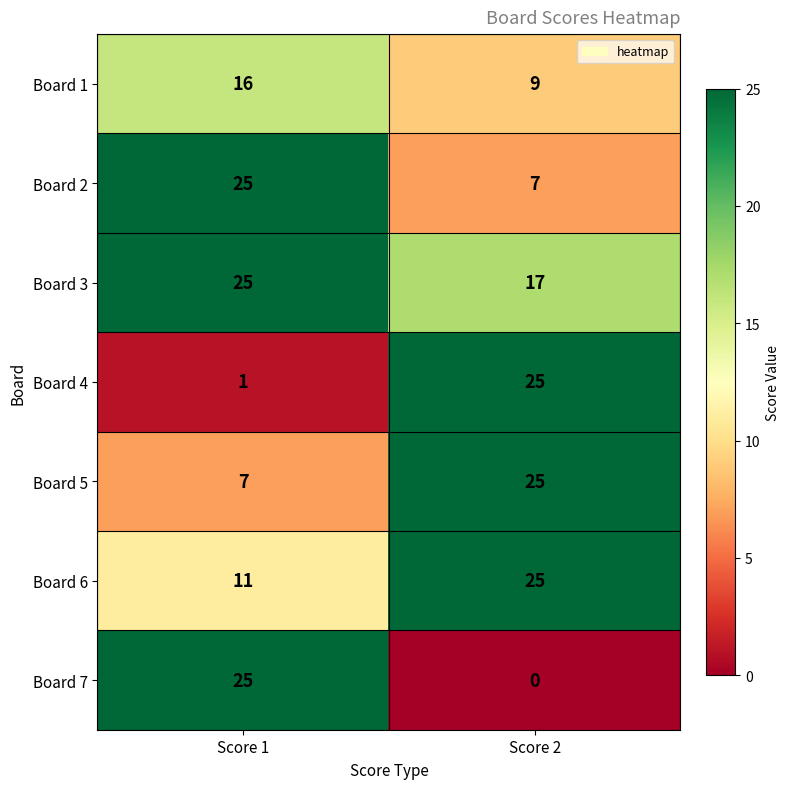

Which series has the widest spread of values?

Board 7